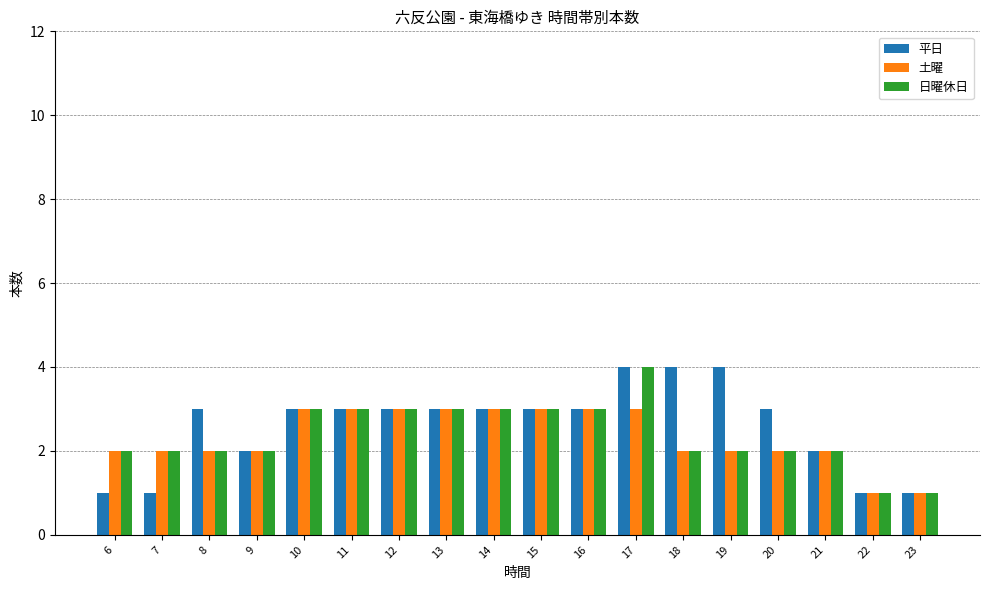

Which series has the largest total across all categories?

平日